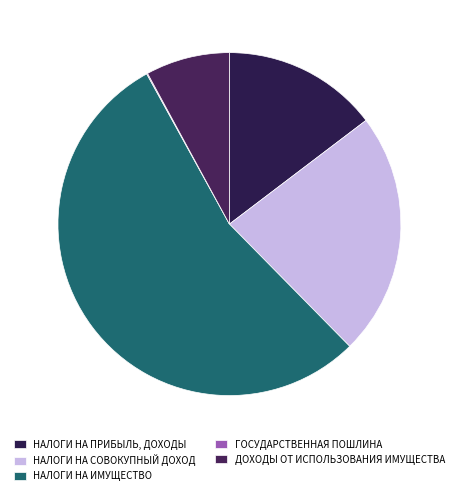

To the nearest percent, what is the combined percentage of НАЛОГИ НА ИМУЩЕСТВО and НАЛОГИ НА ПРИБЫЛЬ, ДОХОДЫ?

69%